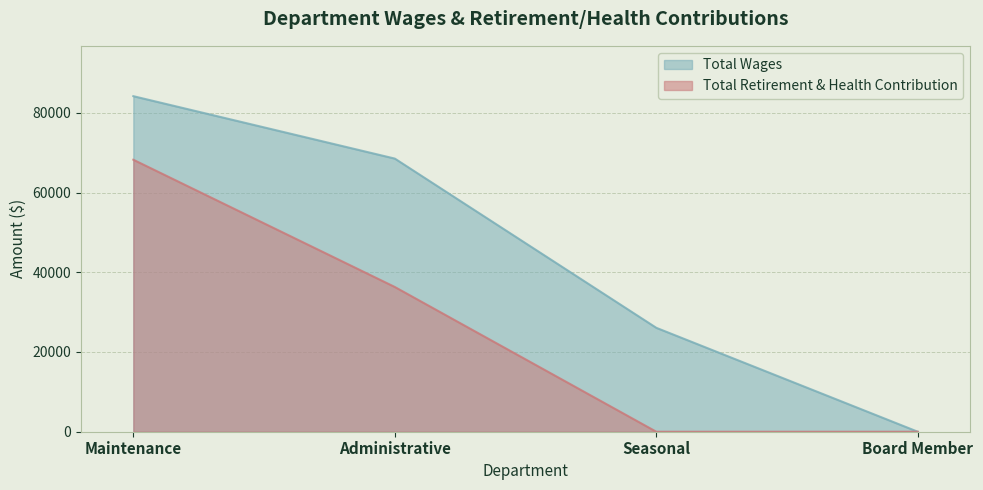

True or false: Total Wages and Total Retirement & Health Contribution intersect in this chart.

False